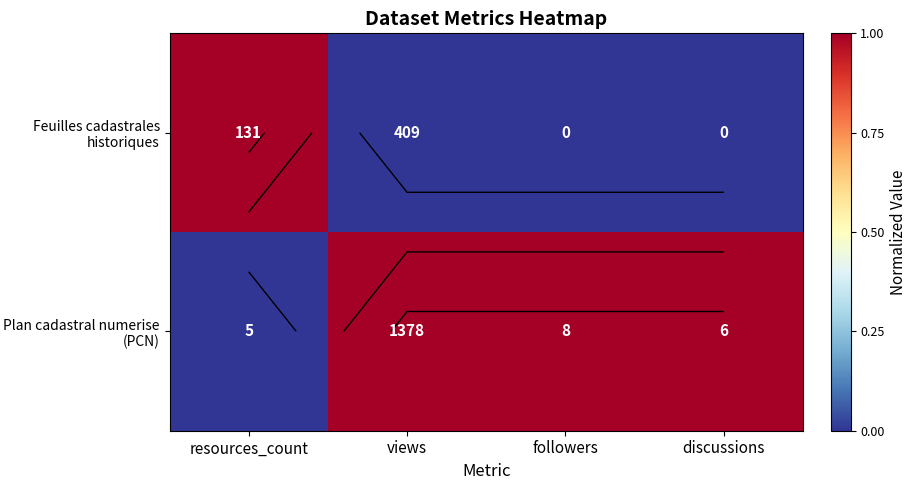

Rank the series by their maximum value, from lowest to highest.

Feuilles cadastrales historiques, Plan cadastral numerise (PCN)